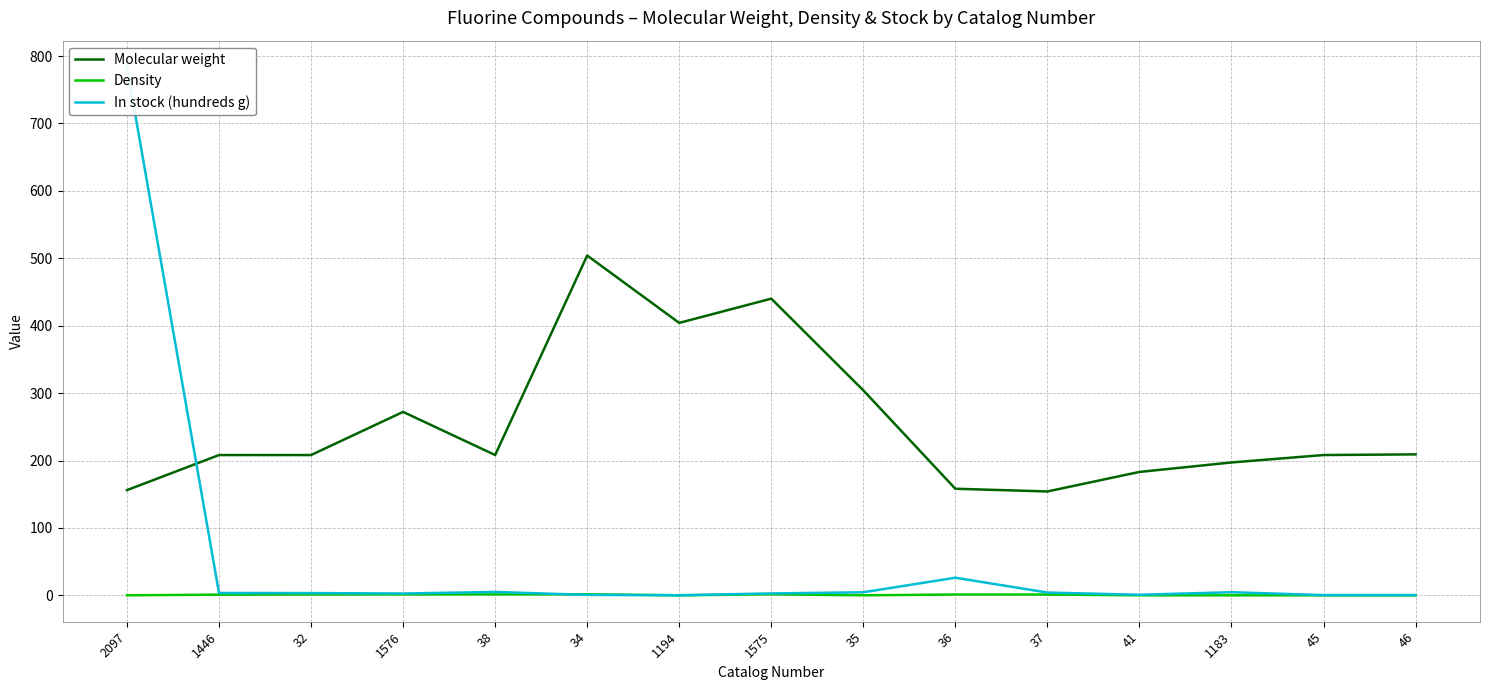

Reading left to right, what are all the values shown in this chart?

Molecular weight: 2097=156.1	1446=208.1	32=208.1	1576=272.1	38=208.1	34=504.1	1194=404.2	1575=440.1	35=304.1	36=158.1	37=154.1	41=183.1	1183=197.1	45=208.1	46=209.1
Density: 2097=0.0	1446=1.0	32=1.3	1576=1.4	38=1.4	34=1.6	1194=0.0	1575=1.6	35=0.0	36=1.2	37=1.2	41=0.0	1183=0.0	45=0.0	46=0.0
In stock (hundreds g): 2097=783.7	1446=3.5	32=3.3	1576=2.7	38=5.0	34=0.6	1194=0.1	1575=2.8	35=4.5	36=26.1	37=4.1	41=0.8	1183=4.6	45=0.3	46=0.3